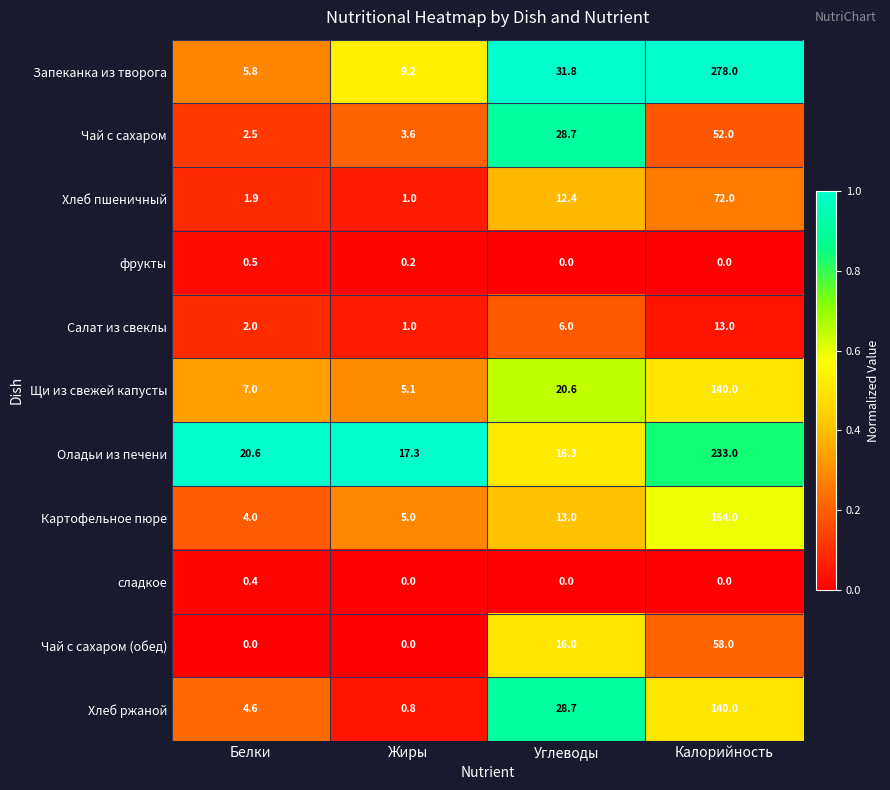

At Белки, list the series in order from smallest to largest.

Чай с сахаром (обед), сладкое, фрукты, Хлеб пшеничный, Салат из свеклы, Чай с сахаром, Картофельное пюре, Хлеб ржаной, Запеканка из творога, Щи из свежей капусты, Оладьи из печени